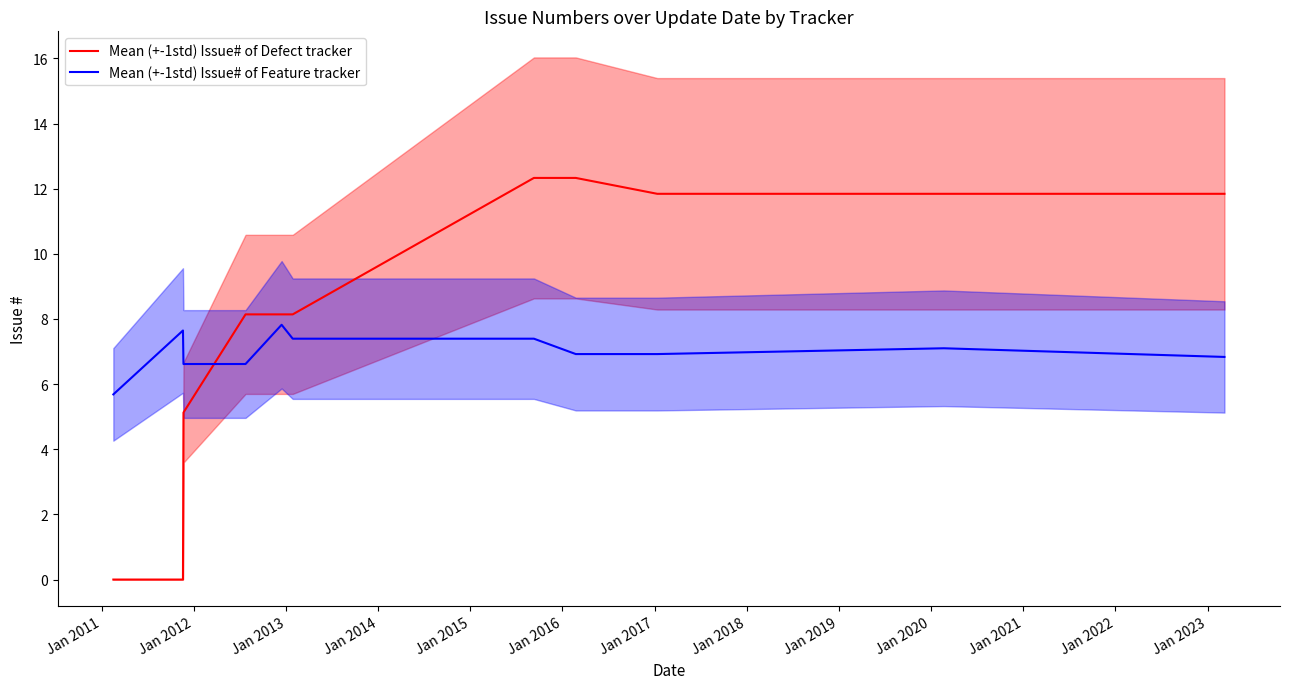

Which series ends up on top after the final intersection of Mean (+-1std) Issue# of Feature tracker and Mean (+-1std) Issue# of Defect tracker?

Mean (+-1std) Issue# of Defect tracker